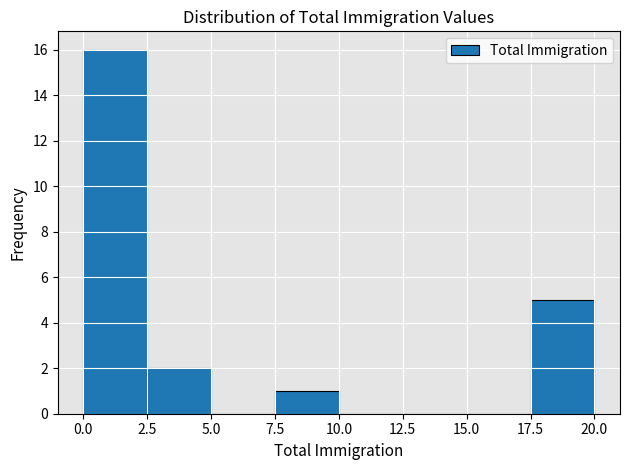

Which range on the x-axis has the tallest bar?

0.0 to 2.5